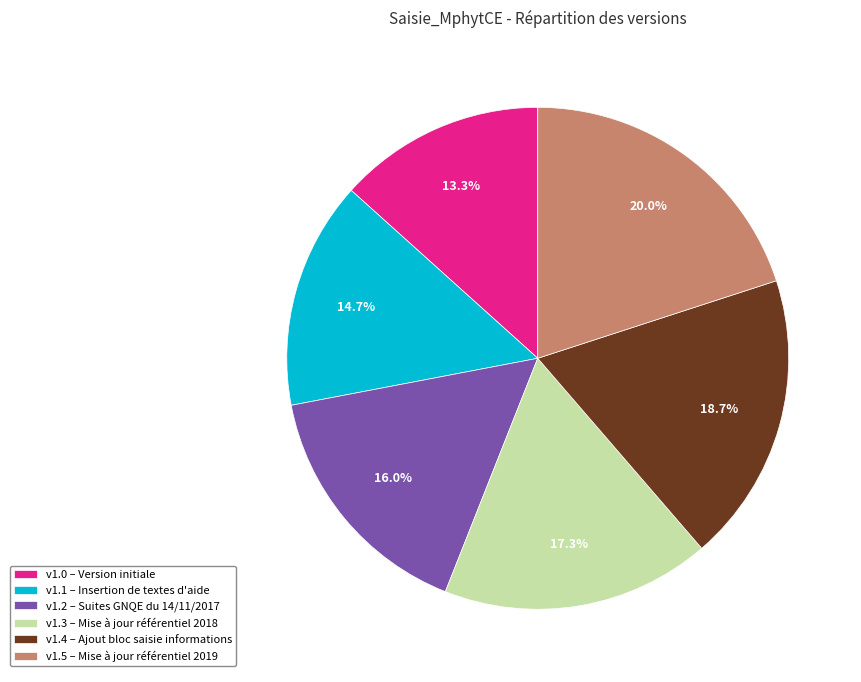

Does any single category account for the majority?

No